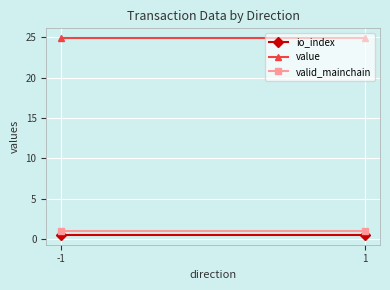

At which label is valid_mainchain closest to 1?

-1